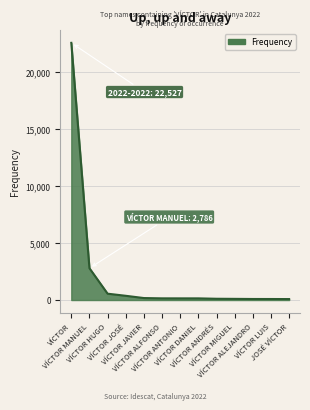

Approximately how many times larger is the value at VÍCTOR MIGUEL compared to VÍCTOR DANIEL?

0.7